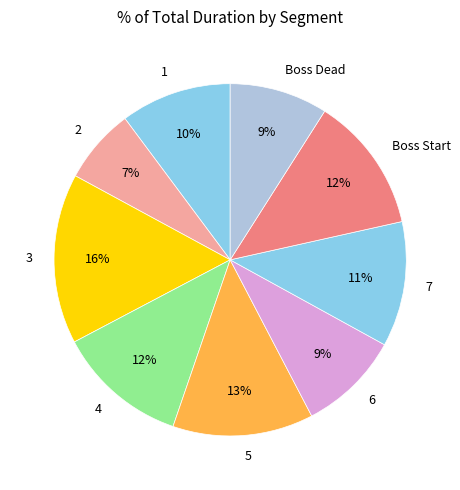

Count the number of slices in the pie.

9